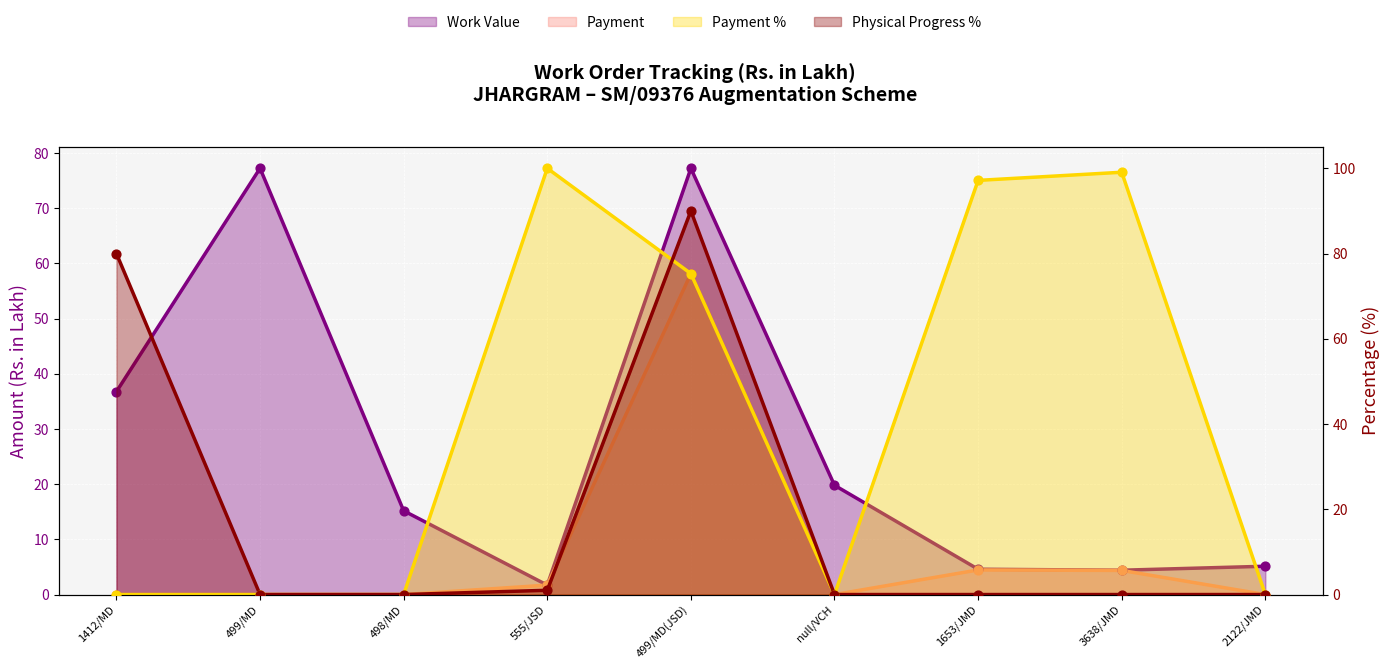

Which series reaches the minimum Y coordinate?

Payment (line)